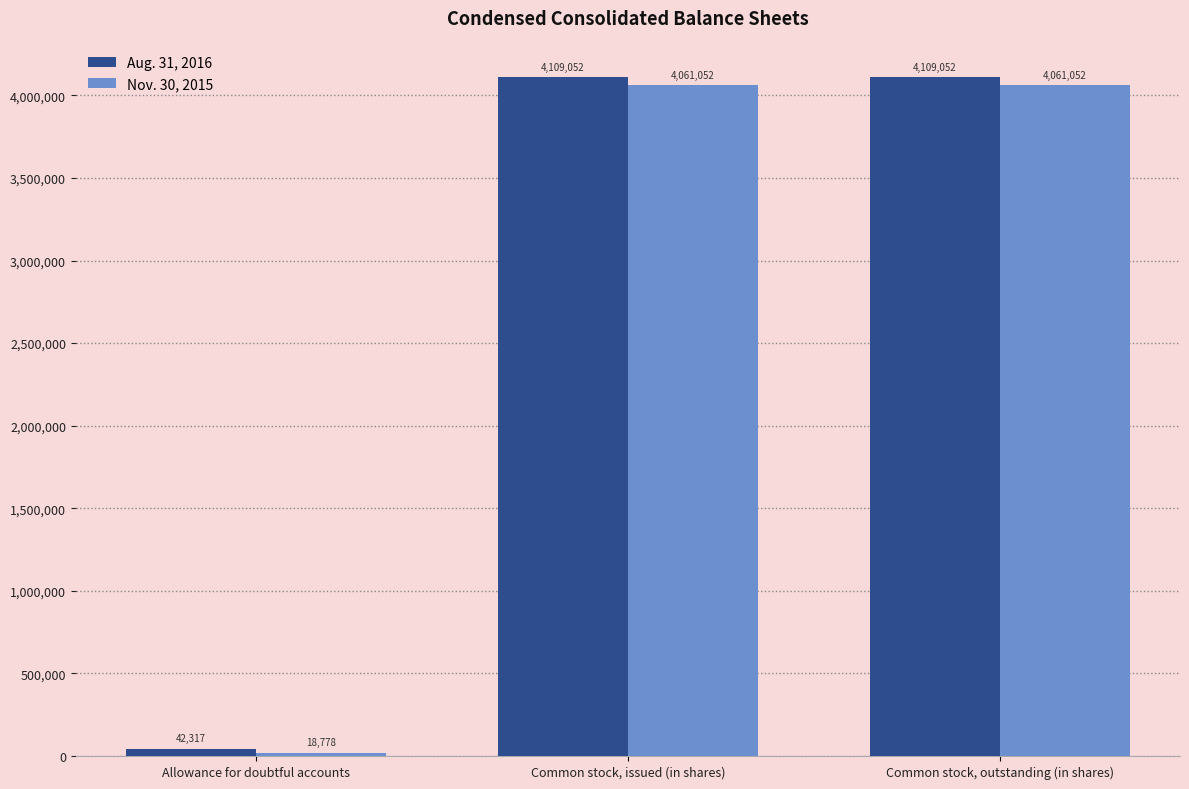

Which series has the largest total across all categories?

Aug. 31, 2016